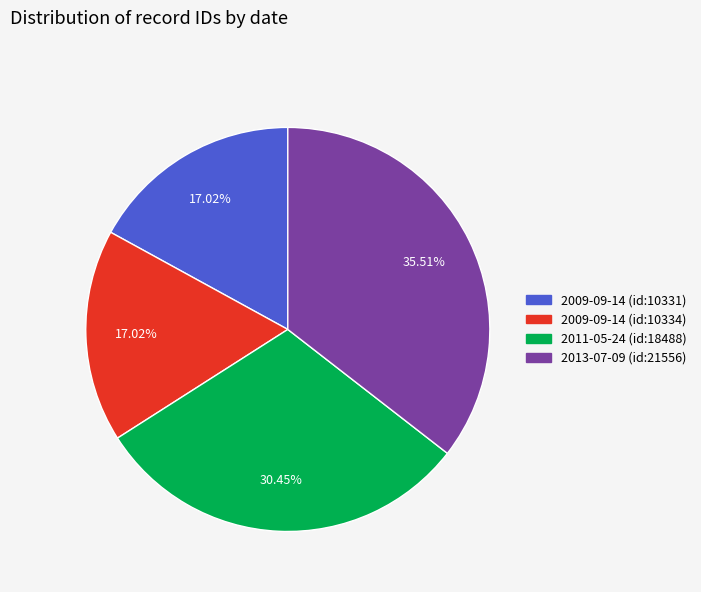

Is there any slice that represents more than half of the pie?

No